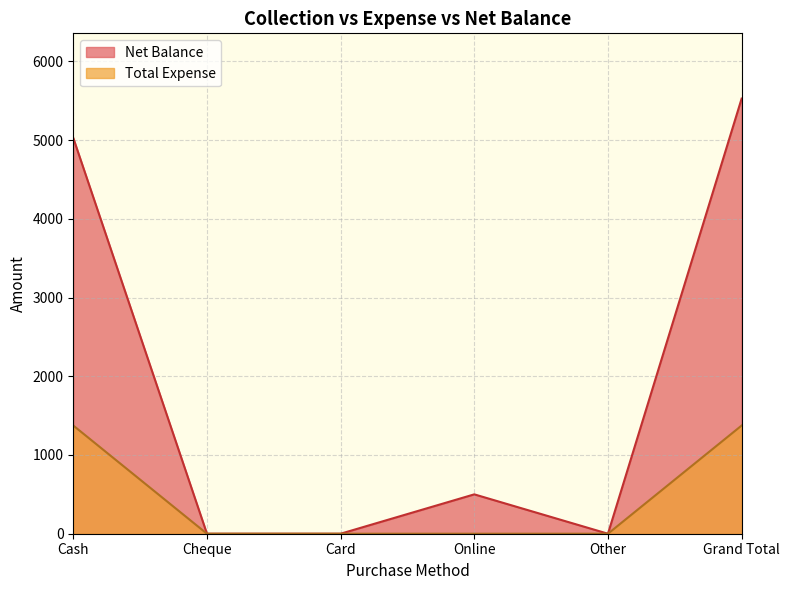

Does the chart have visible grid lines?

Yes